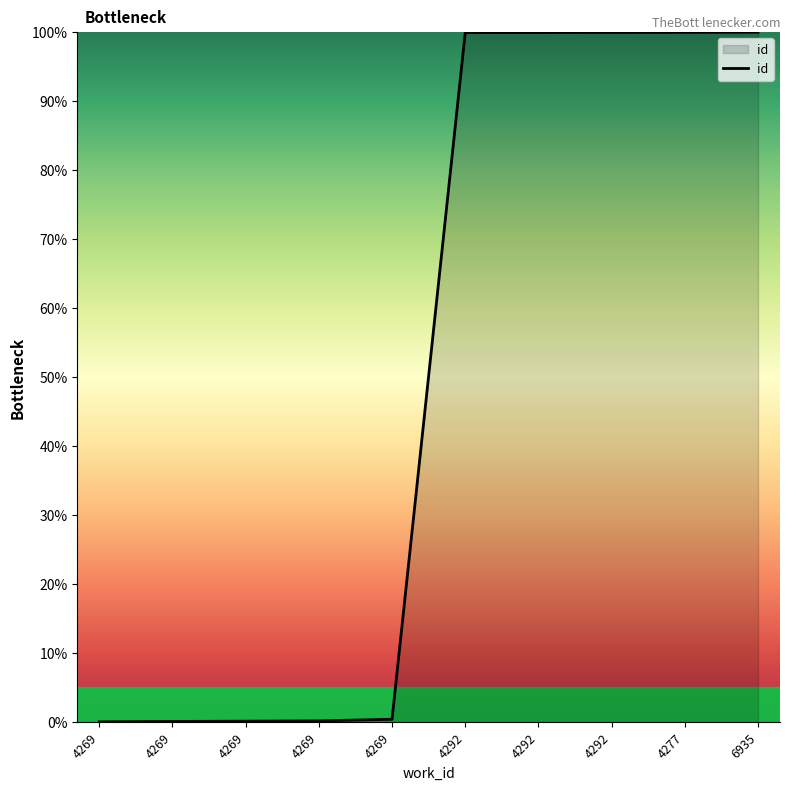

Between 4269 and 4277, which is larger?

4277